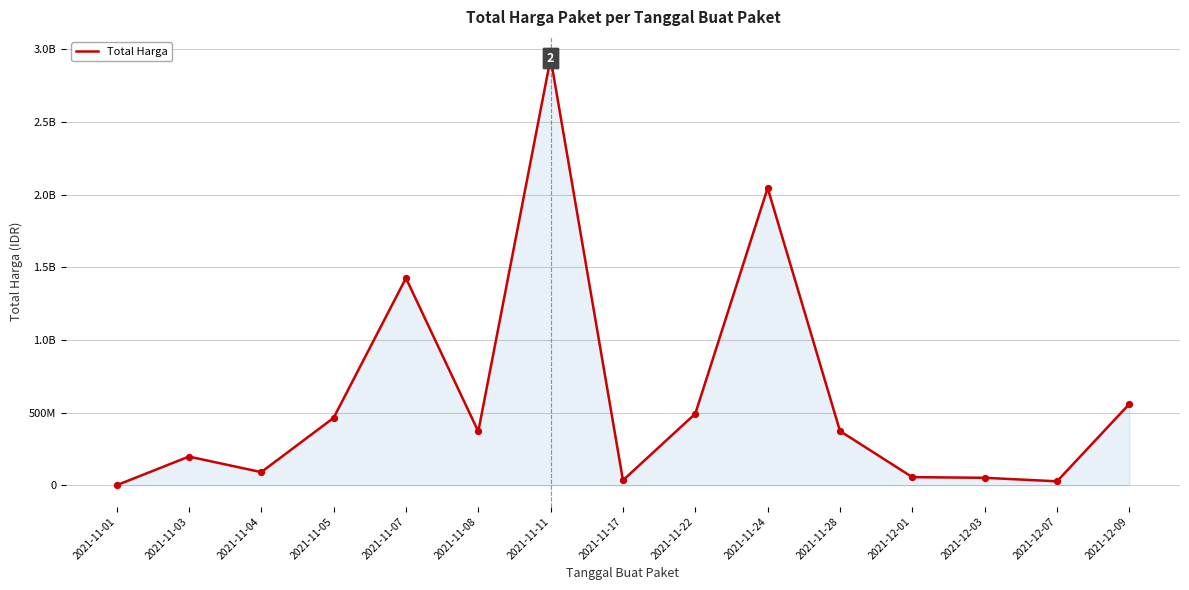

What is the ratio of the value at 2021-11-24 to the value at 2021-12-07?

74.6